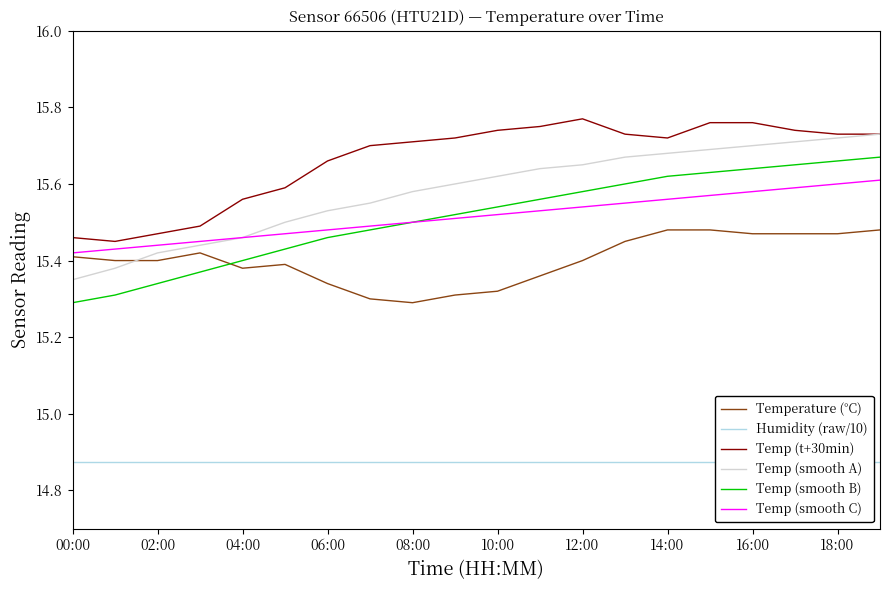

At which category is the sum across all series the highest?

19